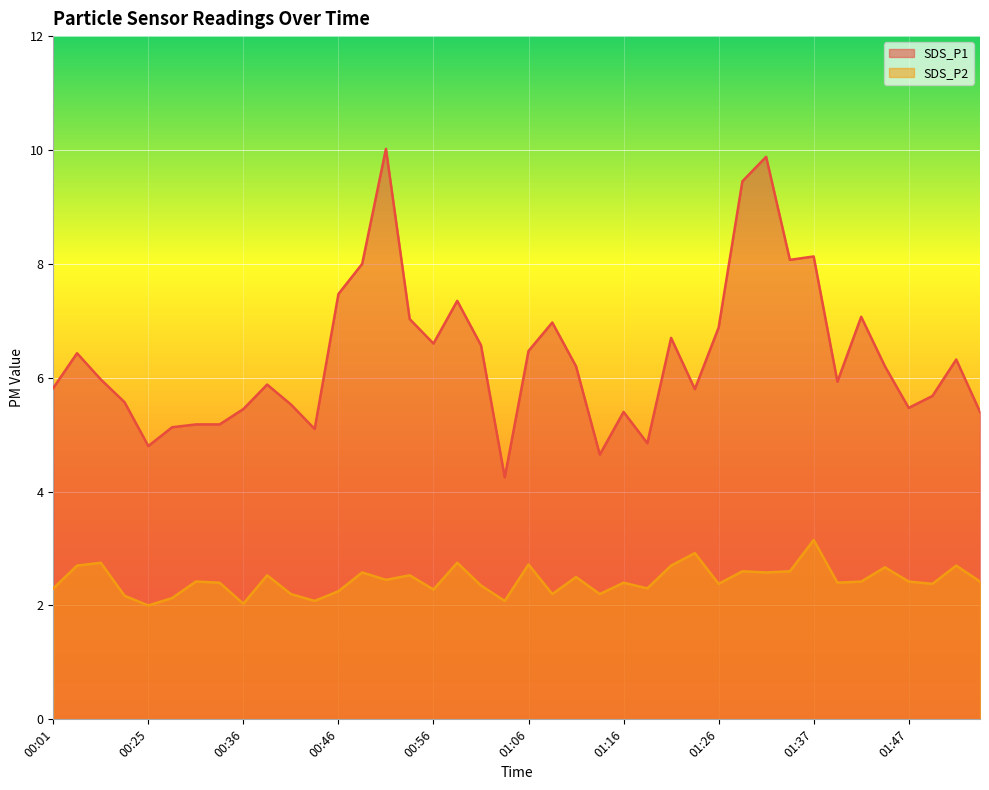

How many lines are shown in the chart?

2